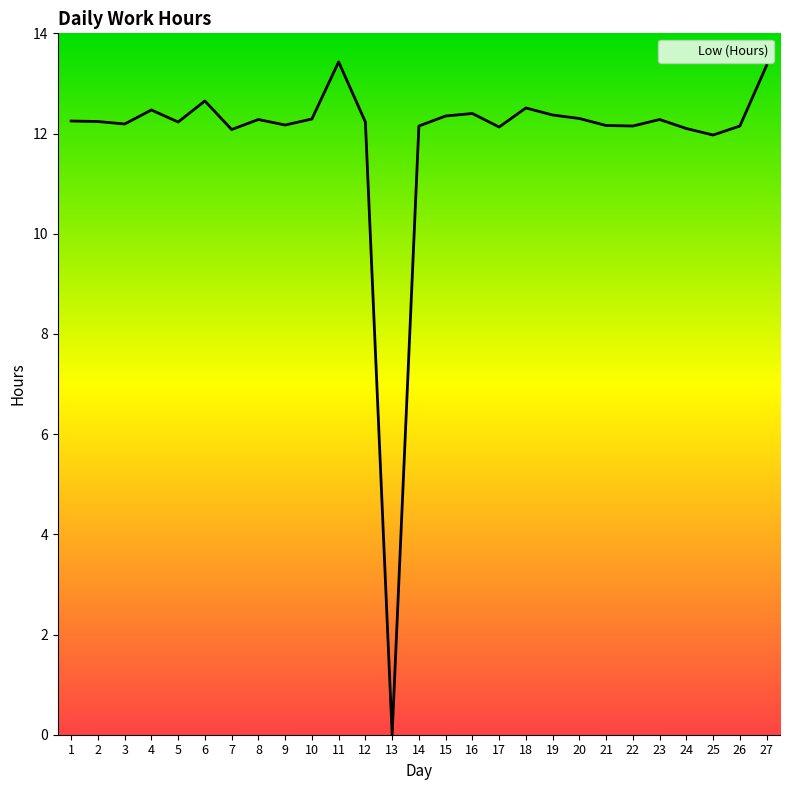

Between 8 and 21, which is larger?

8